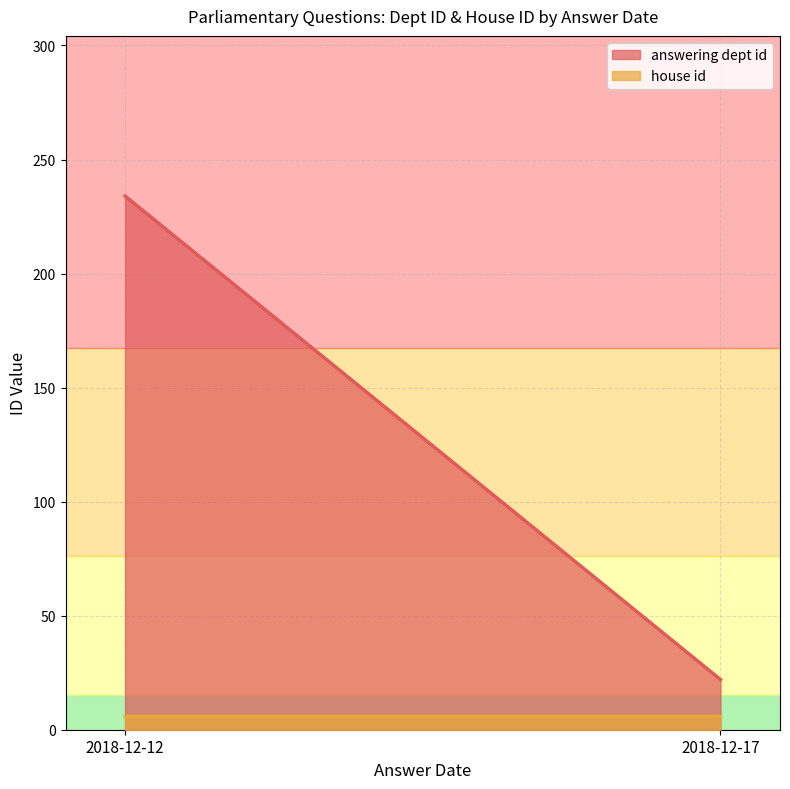

Which series has the widest spread of values?

answering dept id